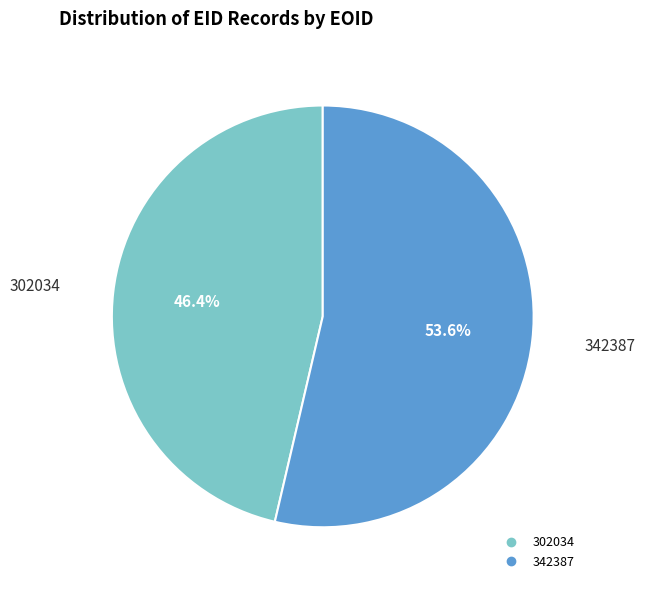

The 302034 slice represents 40% of the pie. True or false?

False